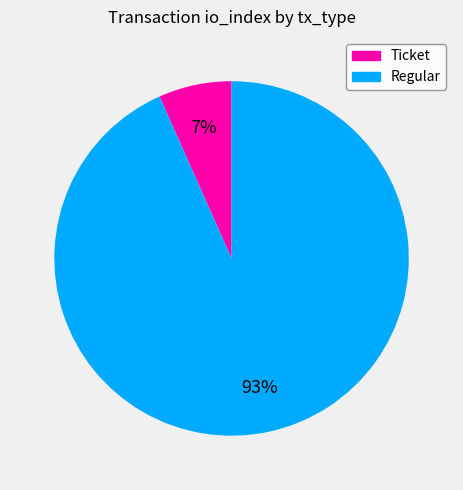

Which has a higher value, Regular or Ticket?

Regular